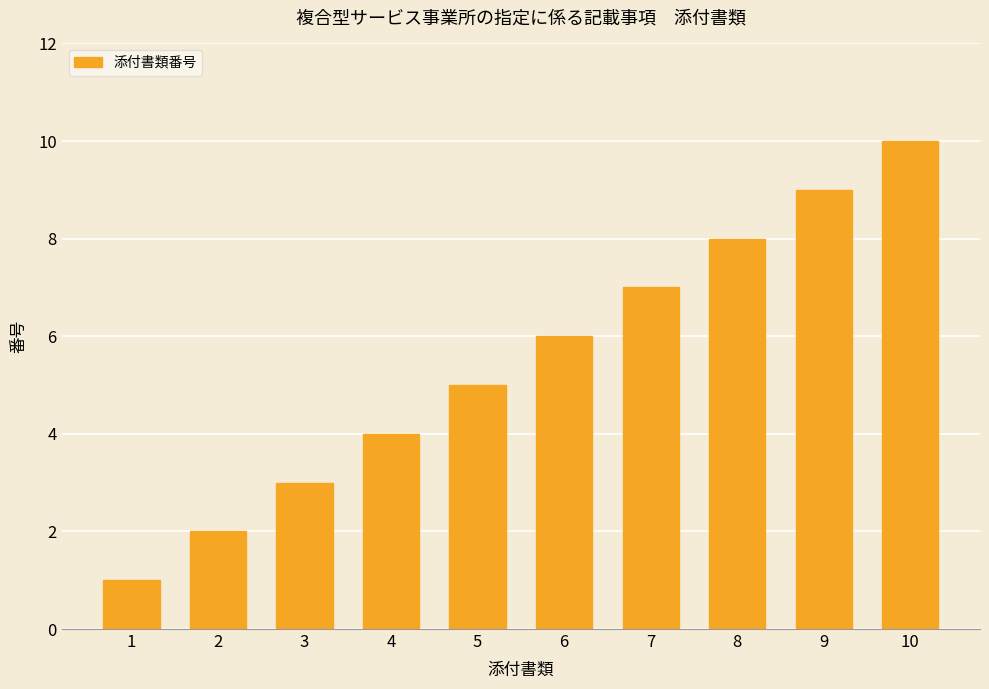

What is the smallest value displayed?

1